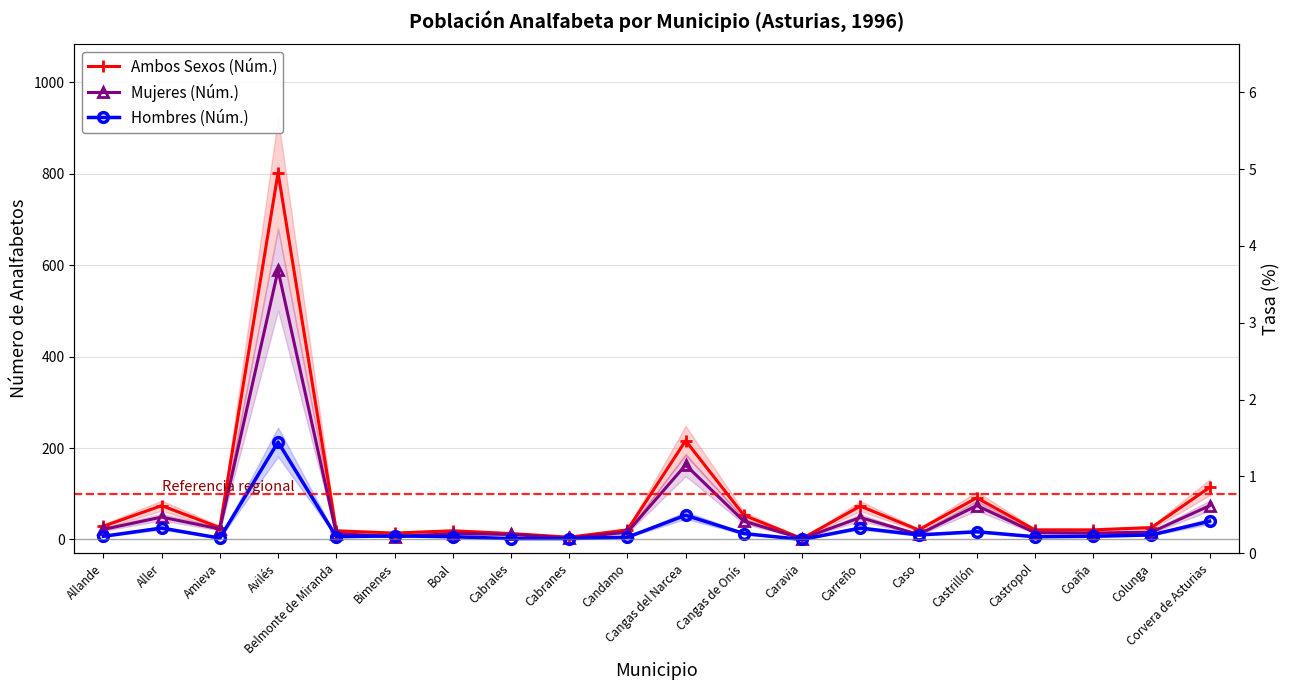

Which has a higher value, Allande or Belmonte de Miranda?

Allande